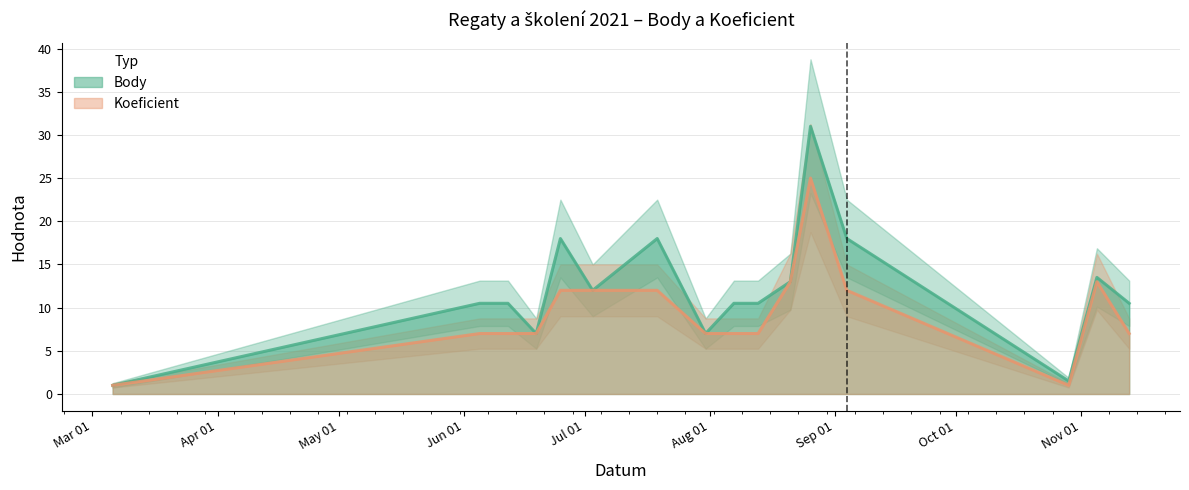

Which series changed the most between 2021-07-19 and 2021-07-31?

Body